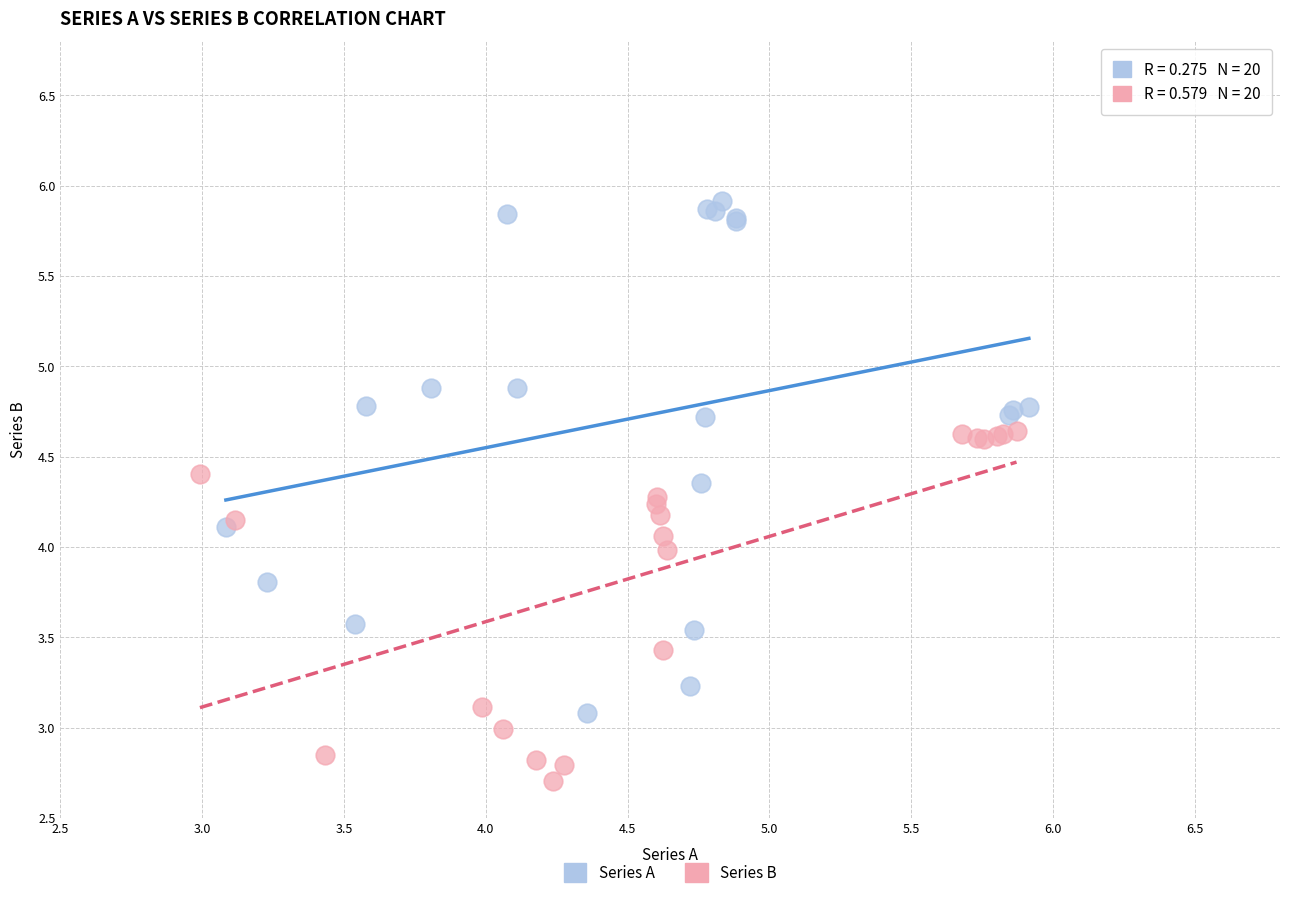

Which series contains the lowest Y value?

Series B